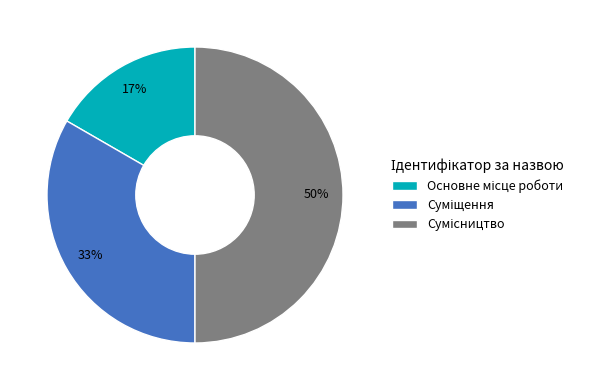

To the nearest percent, what is the average slice percentage?

33%